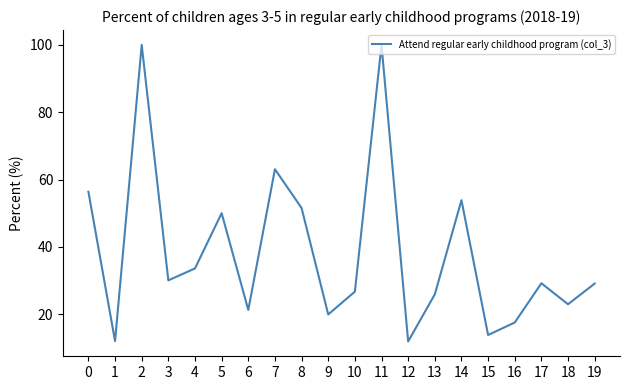

Is this an area chart (filled region under the line)?

No